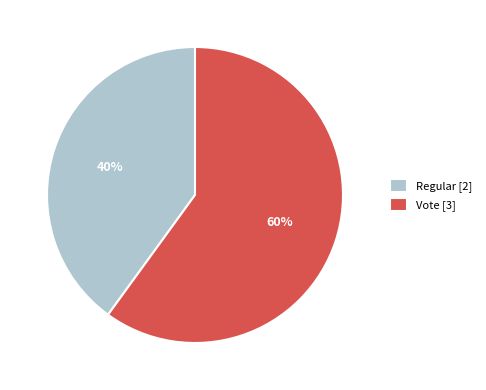

To the nearest percent, what is the difference between the Vote and Regular slice percentages?

20%